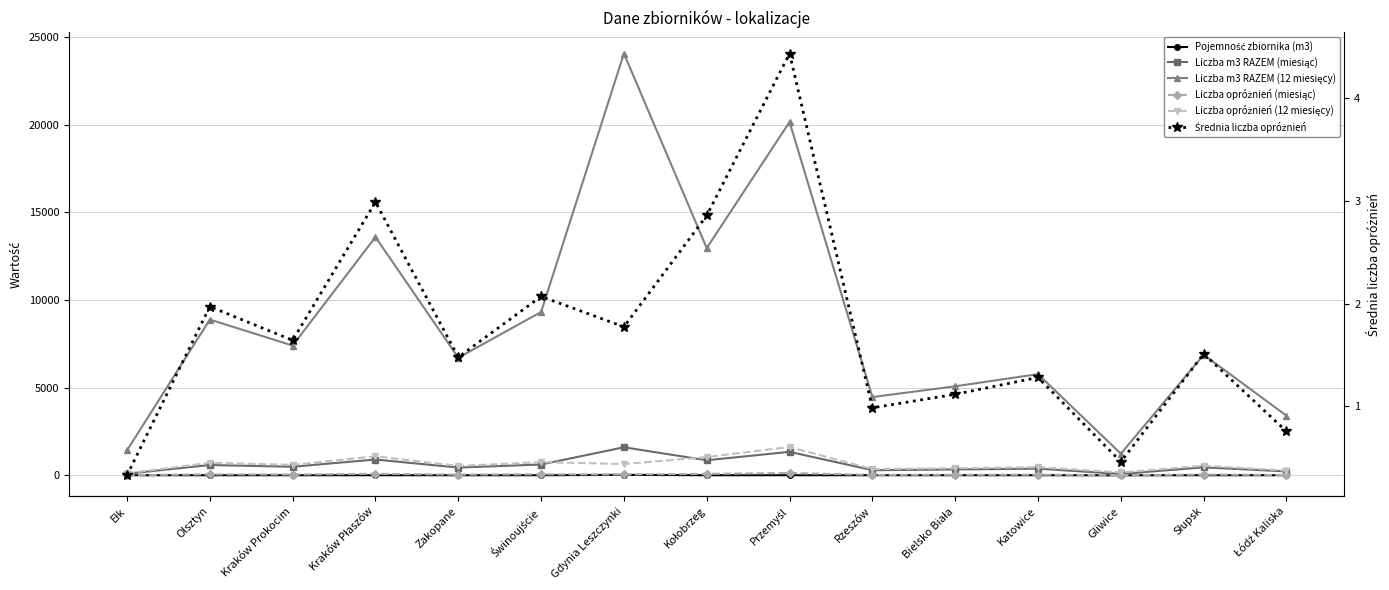

Reading left to right, transcribe all the data shown in this chart.

Pojemność zbiornika (m3): Ełk=10.0	Olsztyn=10.0	Kraków Prokocim=10.0	Kraków Płaszów=10.0	Zakopane=10.0	Świnoujście=10.0	Gdynia Leszczynki=30.0	Kołobrzeg=10.0	Przemyśl=10.0	Rzeszów=10.0	Bielsko Biała=10.0	Katowice=10.0	Gliwice=6.0	Słupsk=10.0	Łódź Kaliska=10.0
Liczba m3 RAZEM (miesiąc): Ełk=95.0	Olsztyn=592.0	Kraków Prokocim=493.0	Kraków Płaszów=906.0	Zakopane=447.0	Świnoujście=621.0	Gdynia Leszczynki=1604.0	Kołobrzeg=864.0	Przemyśl=1344.0	Rzeszów=297.0	Bielsko Biała=339.0	Katowice=385.0	Gliwice=82.0	Słupsk=459.0	Łódź Kaliska=227.0
Liczba m3 RAZEM (12 miesięcy): Ełk=1426.0	Olsztyn=8887.0	Kraków Prokocim=7405.0	Kraków Płaszów=13595.0	Zakopane=6710.0	Świnoujście=9320.0	Gdynia Leszczynki=24062.0	Kołobrzeg=12964.0	Przemyśl=20160.0	Rzeszów=4468.0	Bielsko Biała=5082.0	Katowice=5776.0	Gliwice=1237.0	Słupsk=6880.0	Łódź Kaliska=3405.0
Liczba opróżnień (miesiąc): Ełk=10.0	Olsztyn=60.0	Kraków Prokocim=50.0	Kraków Płaszów=91.0	Zakopane=45.0	Świnoujście=63.0	Gdynia Leszczynki=54.0	Kołobrzeg=87.0	Przemyśl=135.0	Rzeszów=30.0	Bielsko Biała=34.0	Katowice=39.0	Gliwice=14.0	Słupsk=46.0	Łódź Kaliska=23.0
Liczba opróżnień (12 miesięcy): Ełk=120.0	Olsztyn=720.0	Kraków Prokocim=600.0	Kraków Płaszów=1092.0	Zakopane=540.0	Świnoujście=756.0	Gdynia Leszczynki=648.0	Kołobrzeg=1044.0	Przemyśl=1620.0	Rzeszów=360.0	Bielsko Biała=408.0	Katowice=468.0	Gliwice=168.0	Słupsk=552.0	Łódź Kaliska=276.0
Średnia liczba opróżnień: Ełk=0.3	Olsztyn=2.0	Kraków Prokocim=1.6	Kraków Płaszów=3.0	Zakopane=1.5	Świnoujście=2.1	Gdynia Leszczynki=1.8	Kołobrzeg=2.9	Przemyśl=4.4	Rzeszów=1.0	Bielsko Biała=1.1	Katowice=1.3	Gliwice=0.5	Słupsk=1.5	Łódź Kaliska=0.8